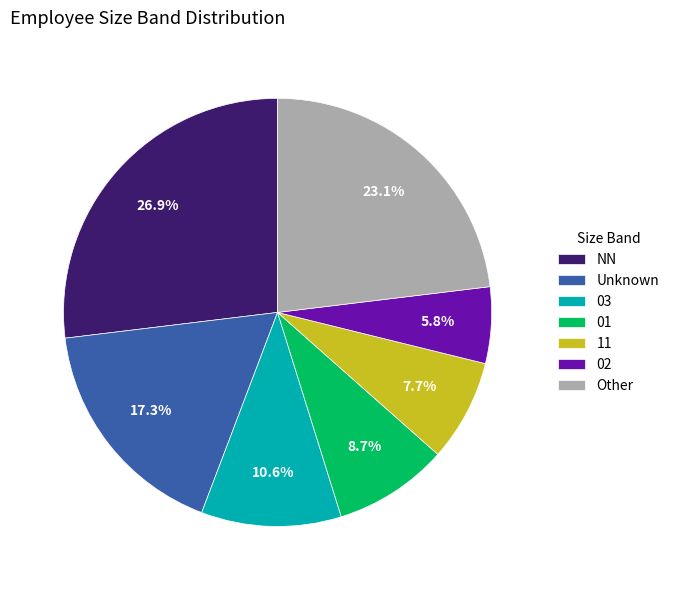

The NN slice represents 27% of the pie. True or false?

True